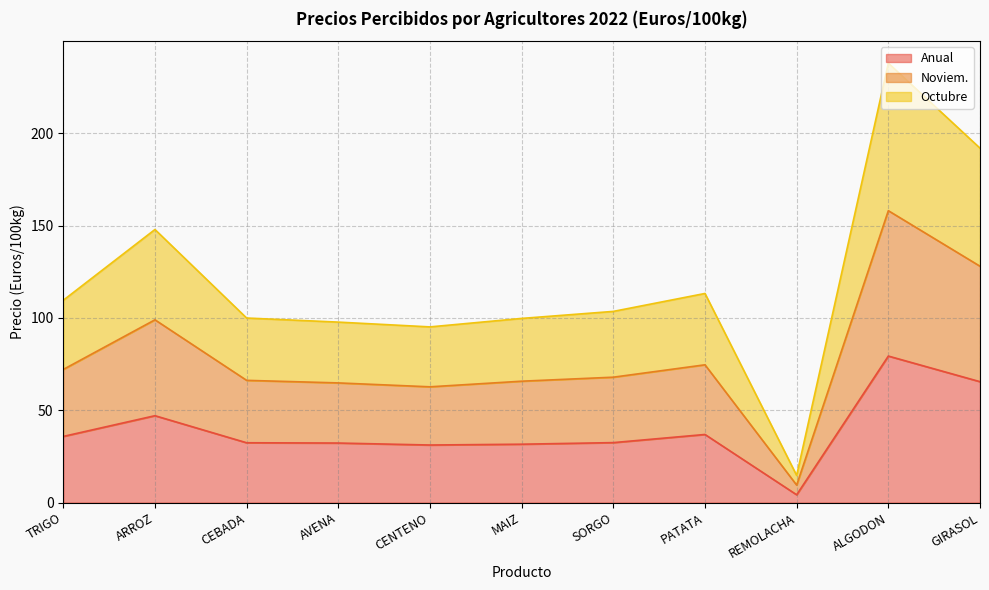

True or false: Noviem. has a value of 41.2 at MAIZ.

False